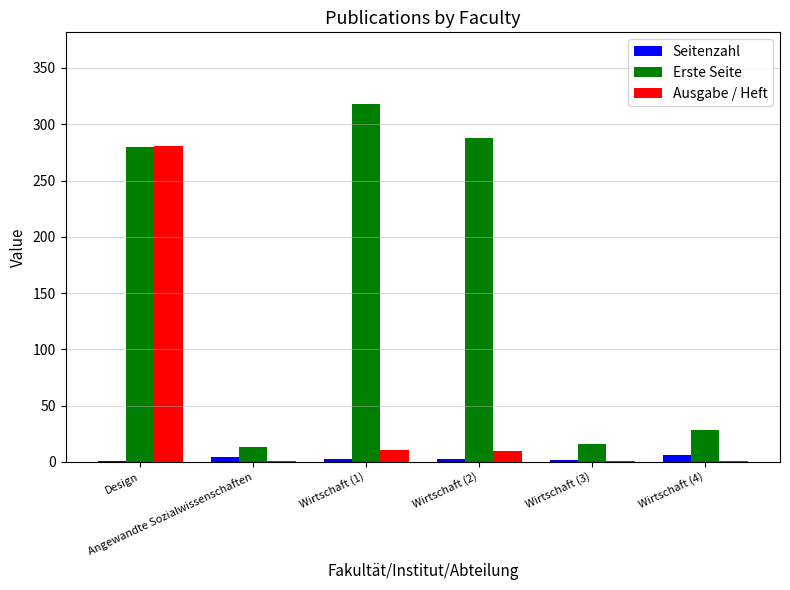

What are all the series names shown in the legend?

Seitenzahl, Erste Seite, Ausgabe / Heft